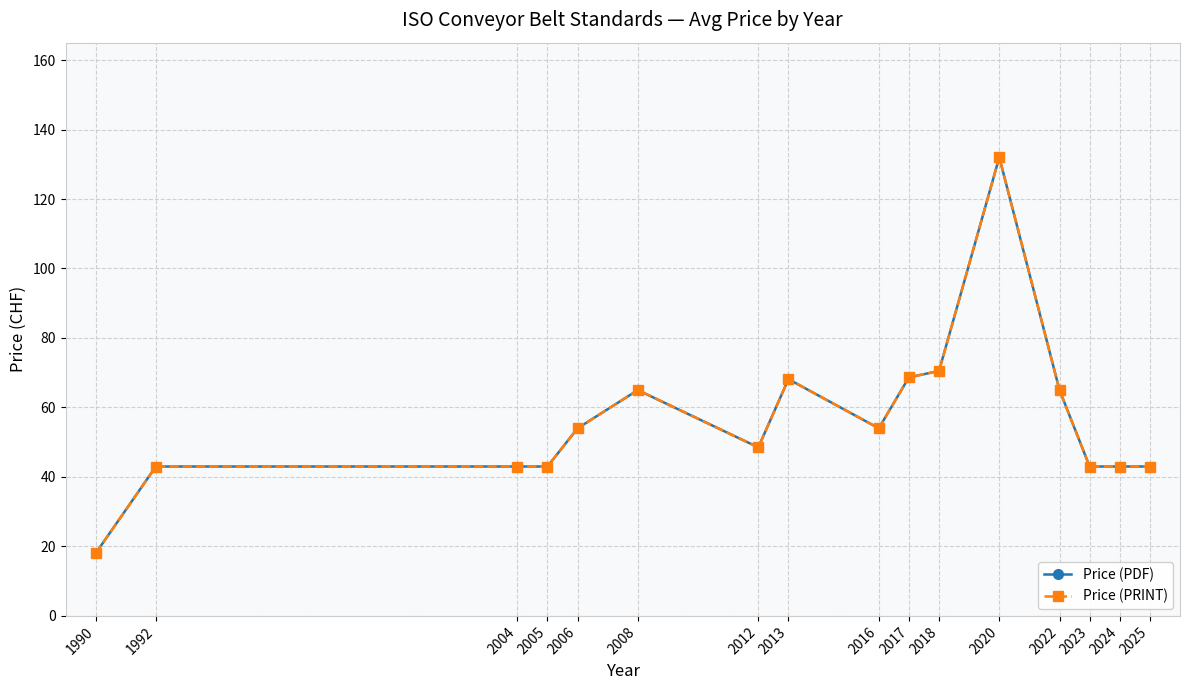

What is the difference between the maximum and minimum values in the Price (PRINT) series?

114.0